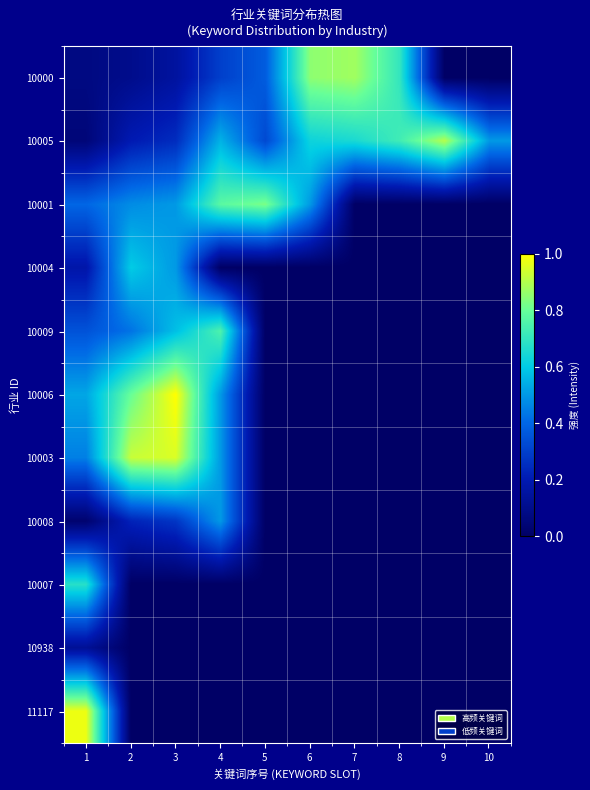

Reading right to left, what are all the values shown in this chart?

10000: 10=0.0	9=0.0	8=0.7	7=0.9	6=0.8	5=0.4	4=0.3	3=0.1	2=0.1	1=0.1
10005: 10=0.5	9=0.9	8=0.7	7=0.6	6=0.6	5=0.3	4=0.5	3=0.2	2=0.2	1=0.0
10001: 10=0.0	9=0.0	8=0.0	7=0.0	6=0.5	5=0.8	4=0.8	3=0.5	2=0.5	1=0.4
10004: 10=0.0	9=0.0	8=0.0	7=0.0	6=0.0	5=0.0	4=0.0	3=0.5	2=0.6	1=0.2
10009: 10=0.0	9=0.0	8=0.0	7=0.0	6=0.0	5=0.0	4=0.7	3=0.6	2=0.4	1=0.3
10006: 10=0.0	9=0.0	8=0.0	7=0.0	6=0.0	5=0.0	4=0.5	3=1.0	2=0.8	1=0.5
10003: 10=0.0	9=0.0	8=0.0	7=0.0	6=0.0	5=0.0	4=0.5	3=0.9	2=0.9	1=0.4
10008: 10=0.0	9=0.0	8=0.0	7=0.0	6=0.0	5=0.0	4=0.5	3=0.3	2=0.2	1=0.0
10007: 10=0.0	9=0.0	8=0.0	7=0.0	6=0.0	5=0.0	4=0.0	3=0.0	2=0.0	1=0.7
10938: 10=0.0	9=0.0	8=0.0	7=0.0	6=0.0	5=0.0	4=0.0	3=0.0	2=0.0	1=0.1
11117: 10=0.0	9=0.0	8=0.0	7=0.0	6=0.0	5=0.0	4=0.0	3=0.0	2=0.0	1=1.0